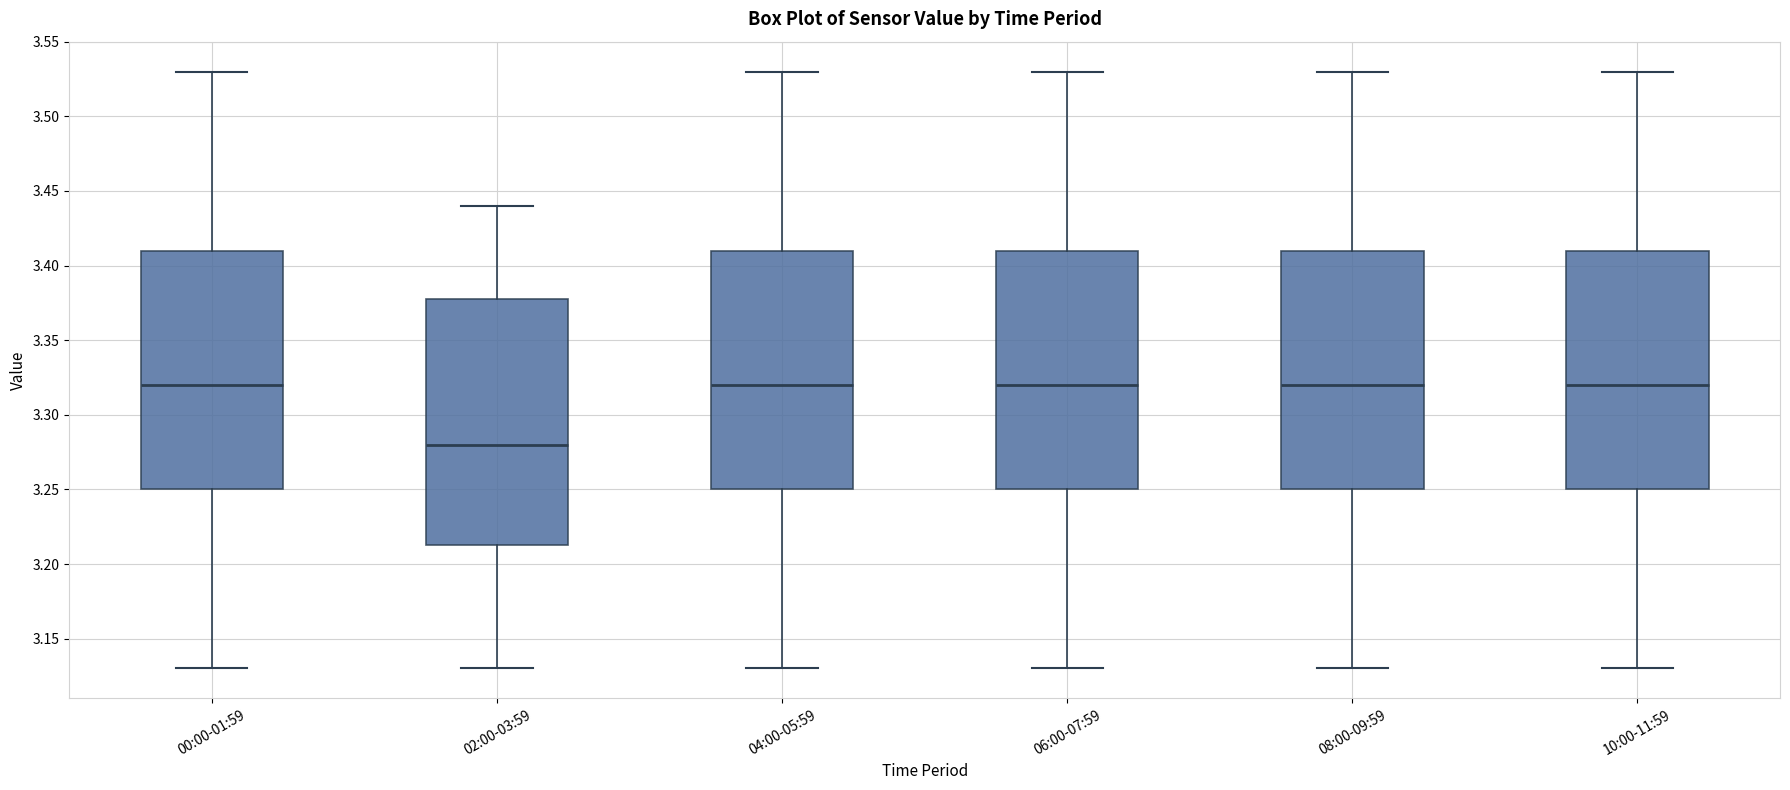

Reading left to right, transcribe this box plot: for each box, give where its median line is, the range the box spans, and where its two whiskers end, as read against the y-axis. The values are not printed on the chart, so give them approximately, as read against the axis.

00:00-01:59: median 3.320, box 3.250 to 3.410, whiskers 3.130 to 3.530
02:00-03:59: median 3.280, box 3.215 to 3.380, whiskers 3.130 to 3.440
04:00-05:59: median 3.320, box 3.250 to 3.410, whiskers 3.130 to 3.530
06:00-07:59: median 3.320, box 3.250 to 3.410, whiskers 3.130 to 3.530
08:00-09:59: median 3.320, box 3.250 to 3.410, whiskers 3.130 to 3.530
10:00-11:59: median 3.320, box 3.250 to 3.410, whiskers 3.130 to 3.530